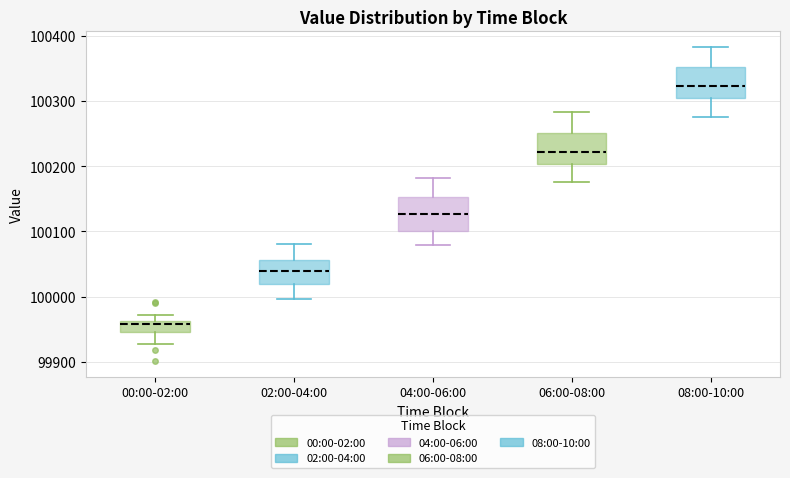

Reading left to right, transcribe this box plot: for each box, give where its median line is, the range the box spans, and where its two whiskers end, as read against the y-axis. The values are not printed on the chart, so give them approximately, as read against the axis.

00:00-02:00: median 99960 (just below the box's upper edge), box 99950 to 99960, whiskers 99930 to 99970
02:00-04:00: median 100040, box 100020 to 100060, whiskers 100000 to 100080
04:00-06:00: median 100130, box 100100 to 100150, whiskers 100080 to 100180
06:00-08:00: median 100220, box 100200 to 100250, whiskers 100180 to 100280
08:00-10:00: median 100320, box 100300 to 100350, whiskers 100280 to 100380